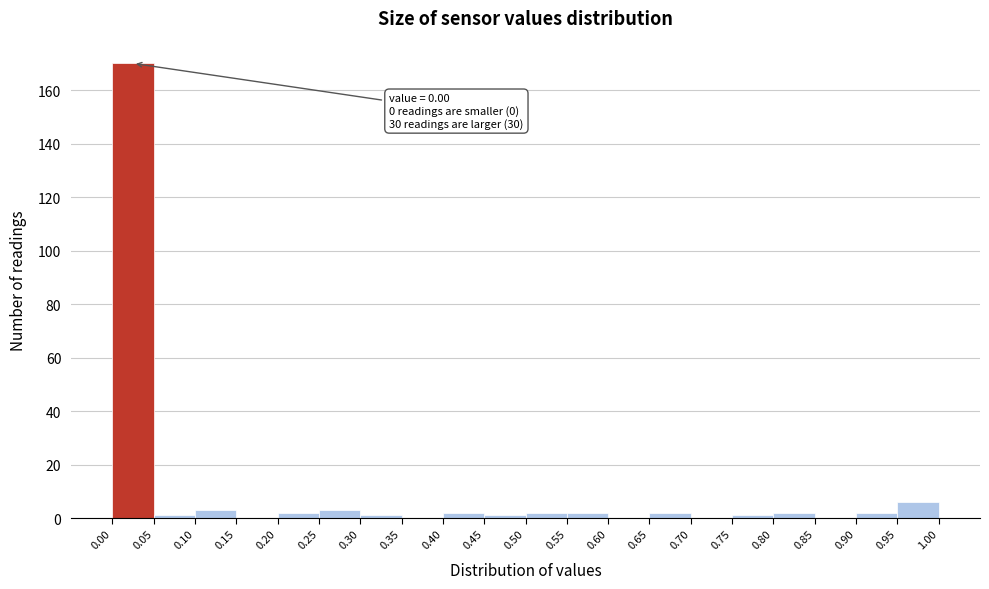

Over which range of the x-axis is the bar tallest?

0.00 to 0.05